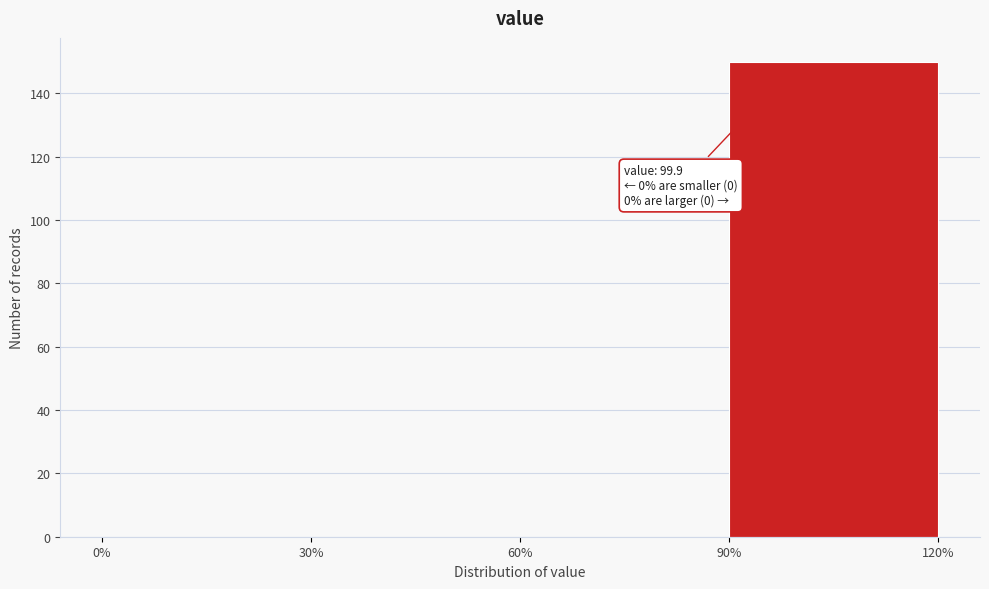

Over which range of the x-axis is the bar tallest?

90% to 120%